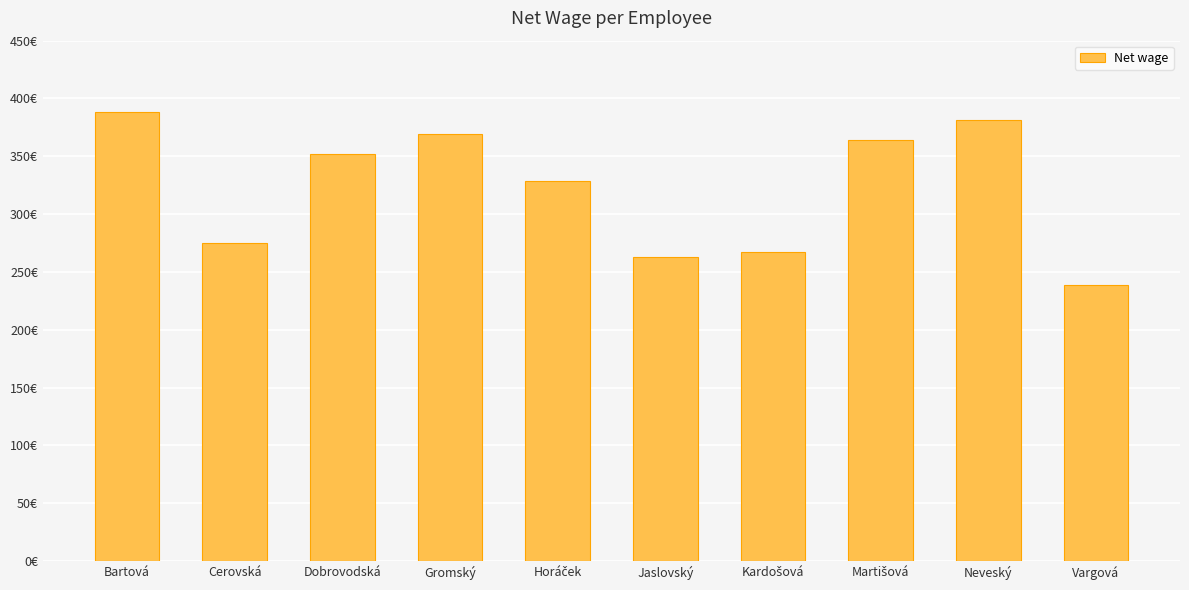

Does the chart contain any negative values?

No